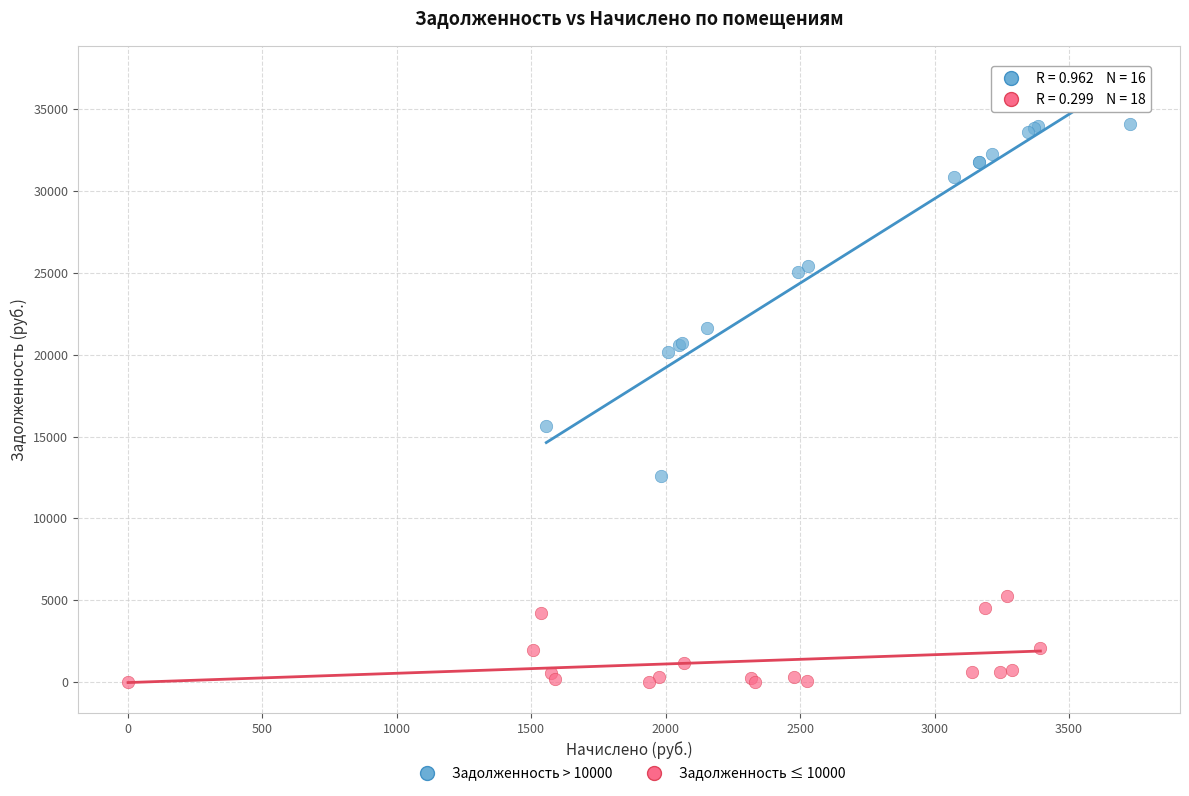

Which series reaches the maximum Y coordinate?

Задолженность > 10000